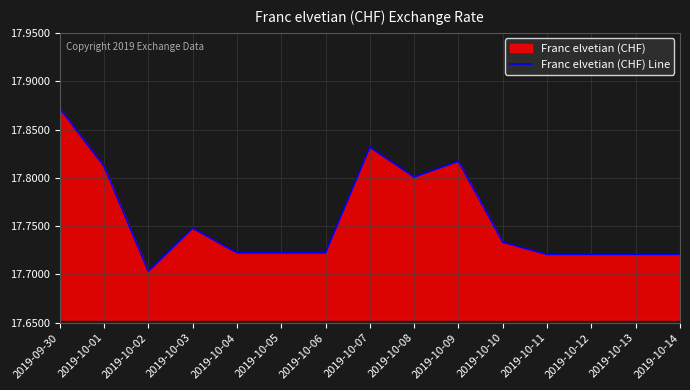

Where is the first local minimum?

2019-10-02